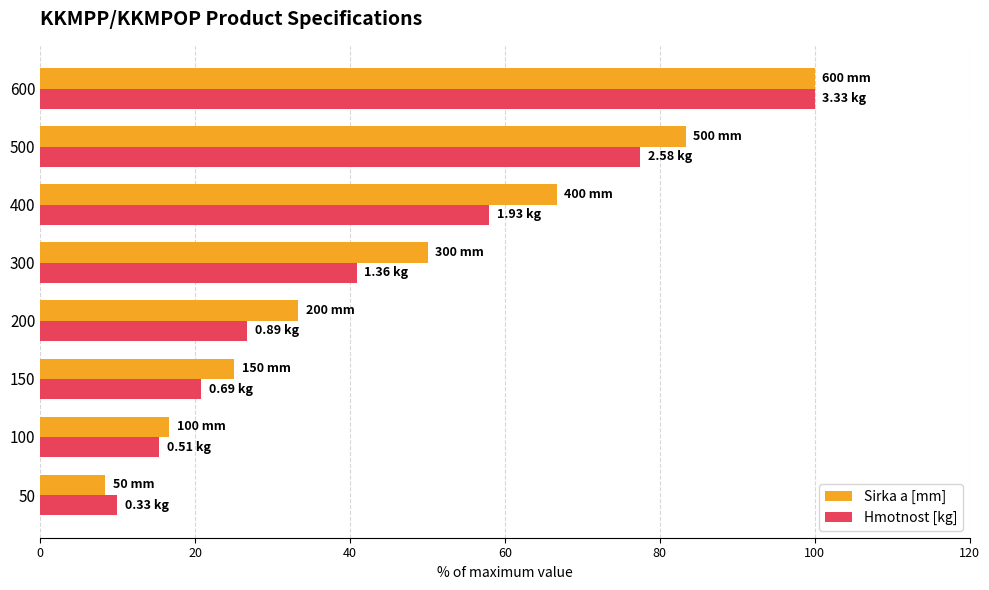

What is the difference between the second highest and second lowest values in the Sirka a [mm] series?

66.7